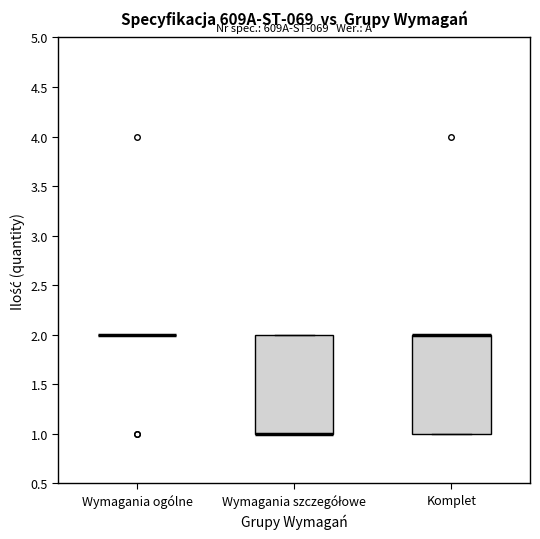

Reading left to right, read every box against the y-axis: the position of its median line, the range the box covers, and the ends of its whiskers. The values are not printed on the chart, so give them approximately, as read against the axis.

Wymagania ogólne: box collapsed to a line at 2, whiskers 2 to 2
Wymagania szczegółowe: median 1 (drawn on the box's lower edge), box 1 to 2, whiskers 1 to 2
Komplet: median 2 (drawn on the box's upper edge), box 1 to 2, whiskers 1 to 2